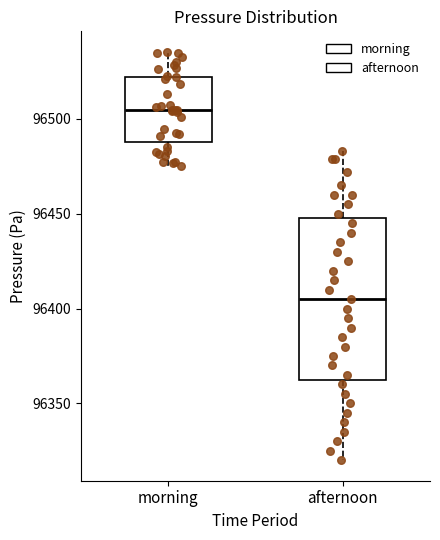

Which box's median line is the lowest?

afternoon